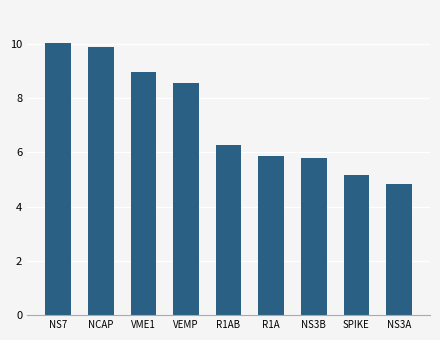

The chart shows a value of 8.4 at R1AB. True or false?

False